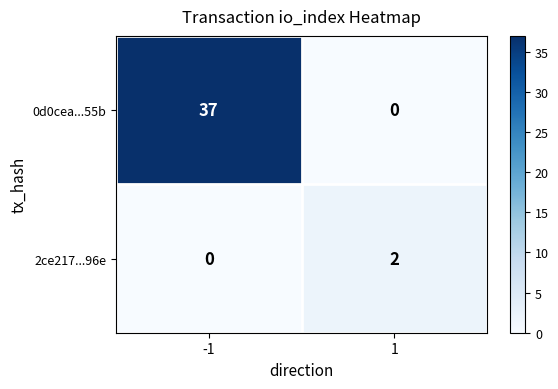

Read the 0d0cea...55b value at -1.

37